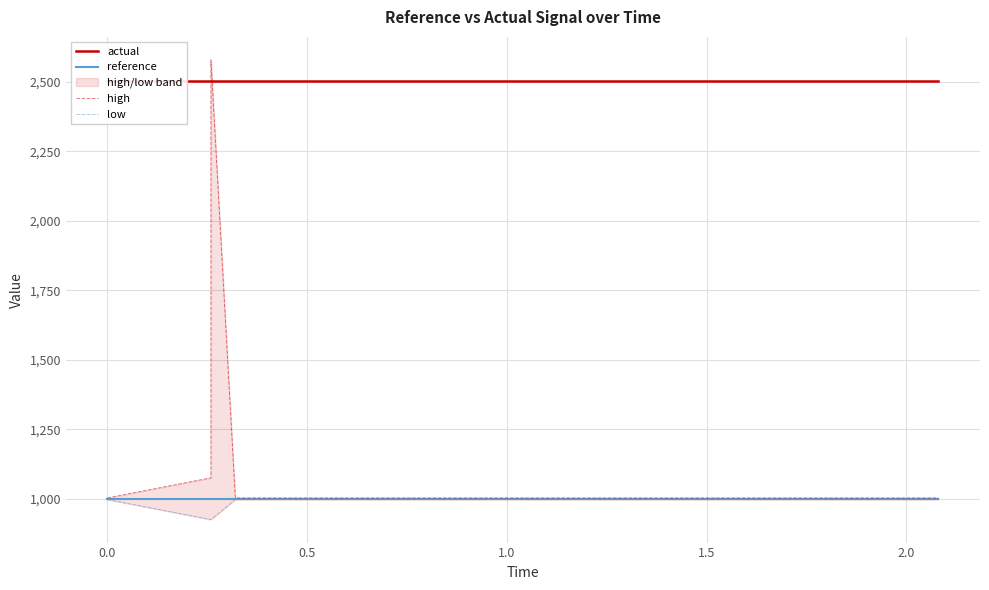

Which series has the largest total across all categories?

actual